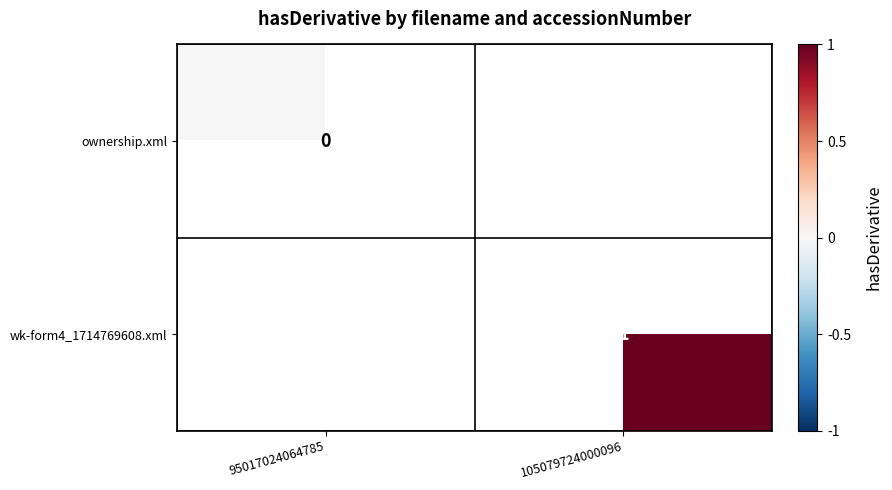

Is the value of ownership.xml at 95017024064785 greater than the value of wk-form4_1714769608.xml at 105079724000096?

No